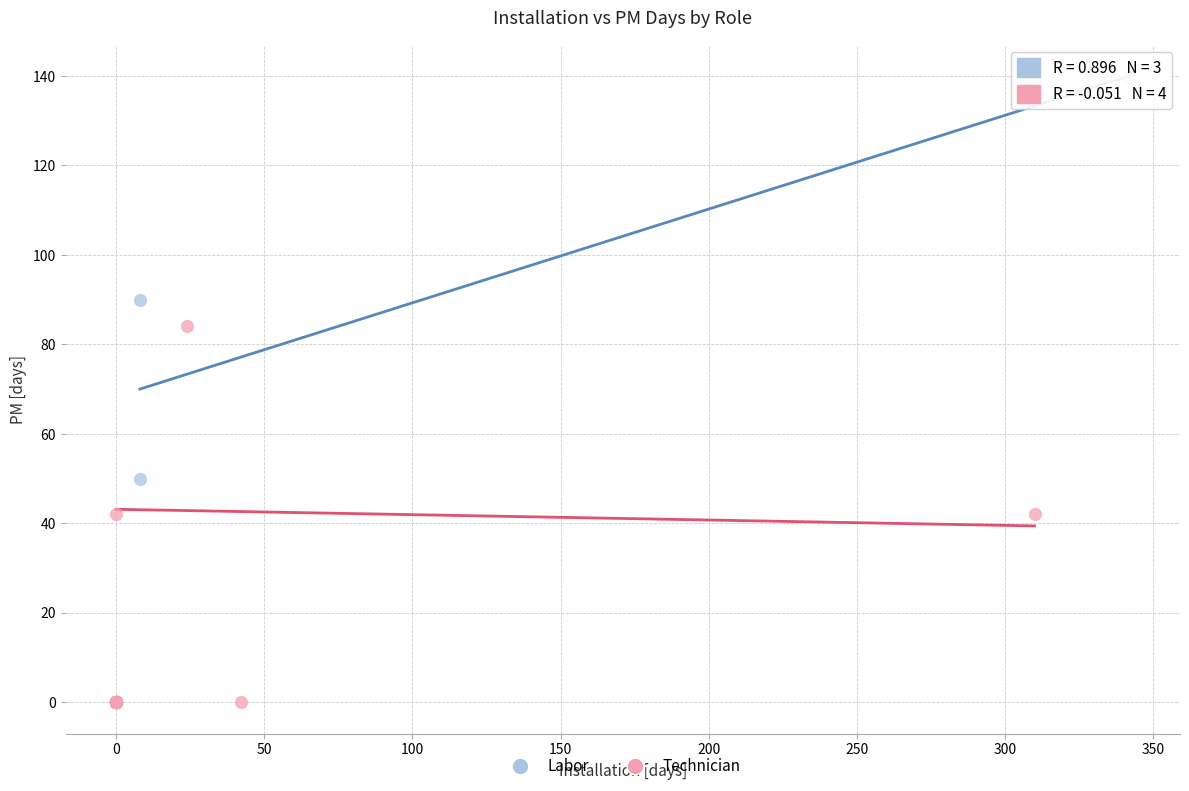

What are all the series names shown in the legend?

Labor, Technician